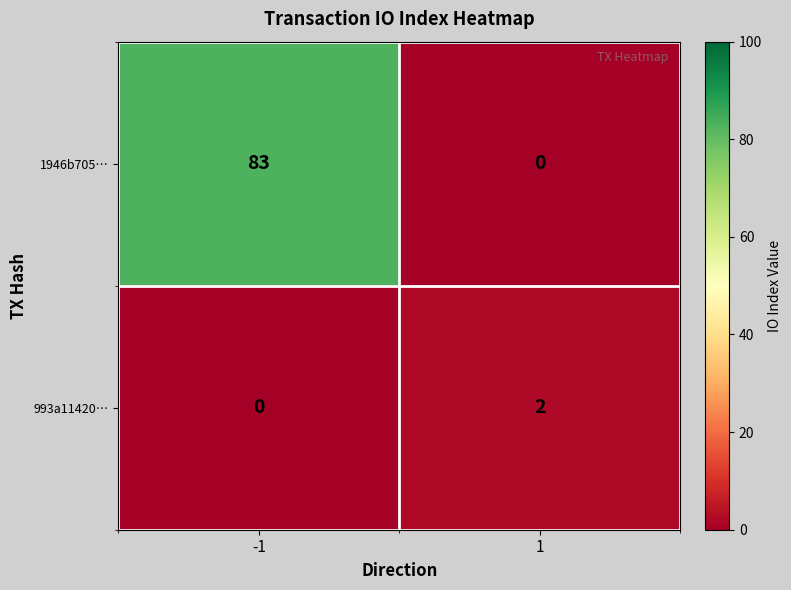

Rank the series by their average value, from highest to lowest.

1946b705…, 993a11420…